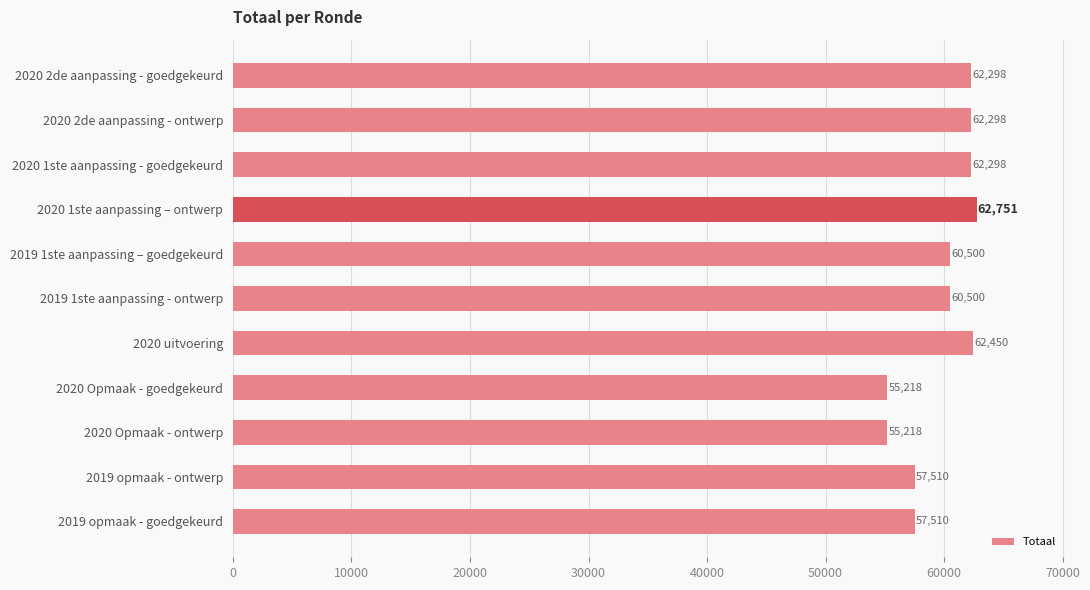

What is the difference between the maximum and second lowest values?

7533